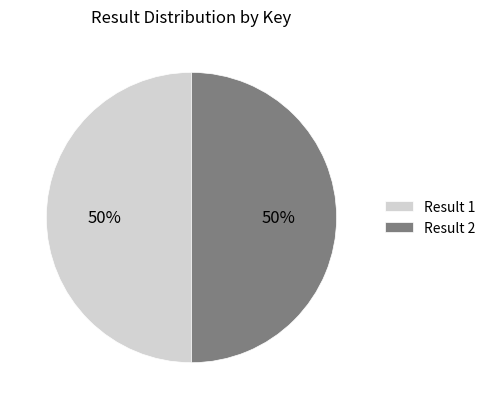

What percentage is the Result 2 slice, to the nearest percent?

50%